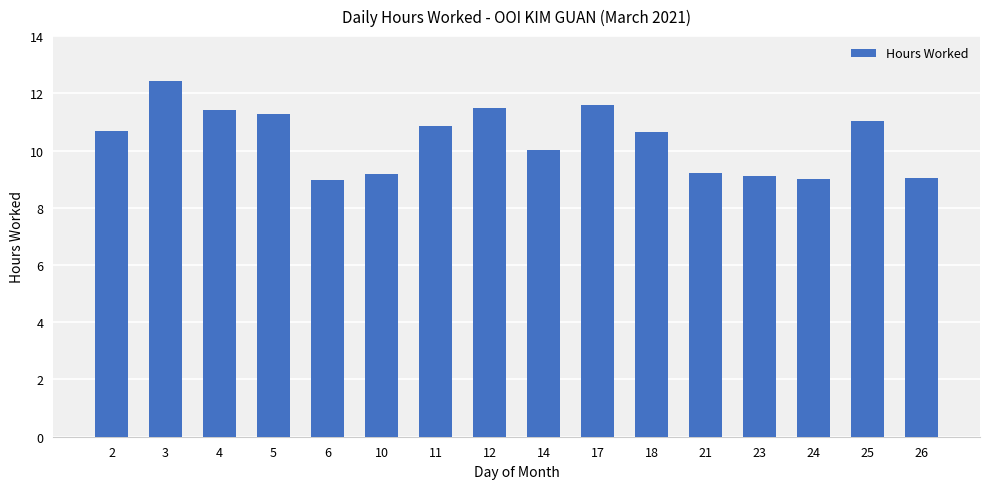

The value at 24 is 12.4. True or false?

False